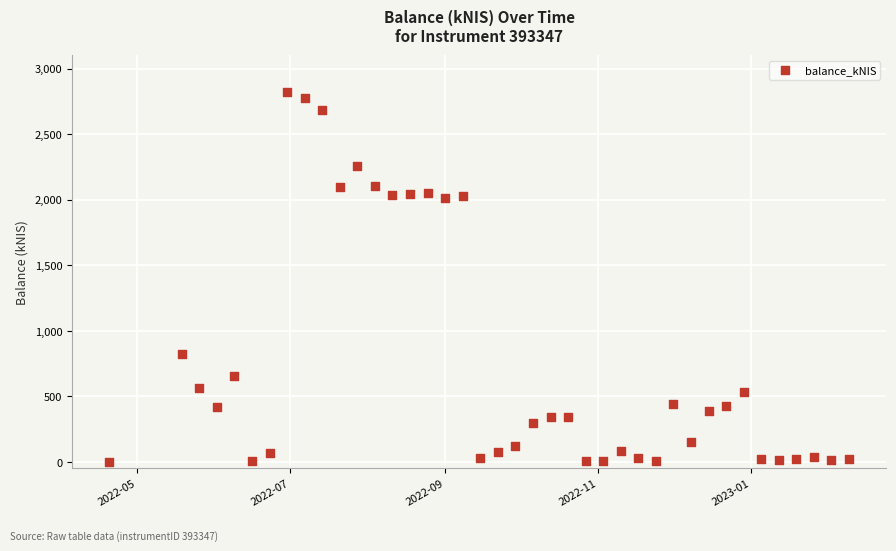

What is the range of Y values (max minus min)?

2822.2